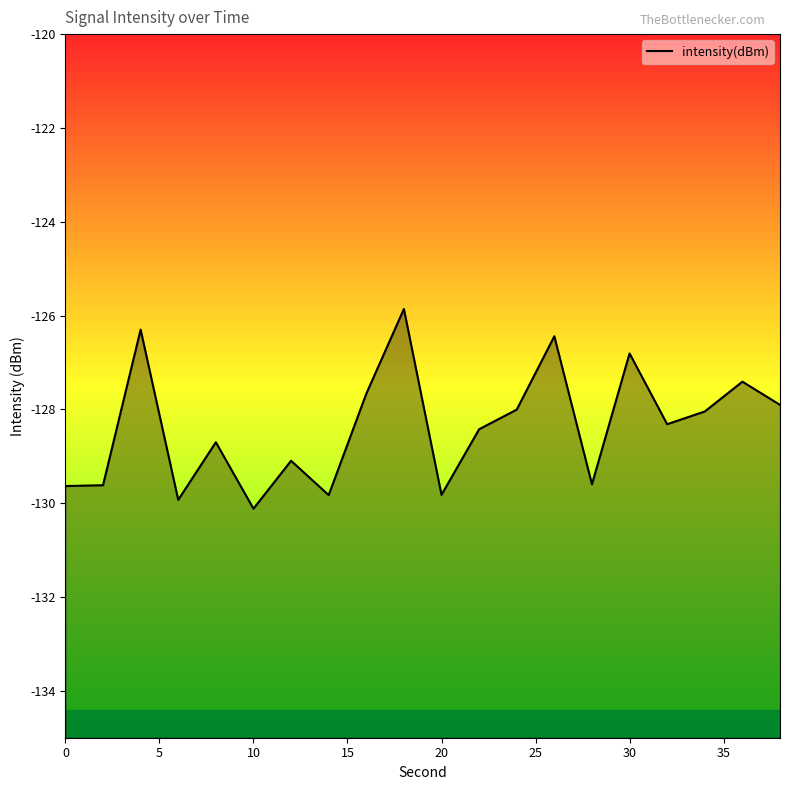

How many series are shown in this chart?

1